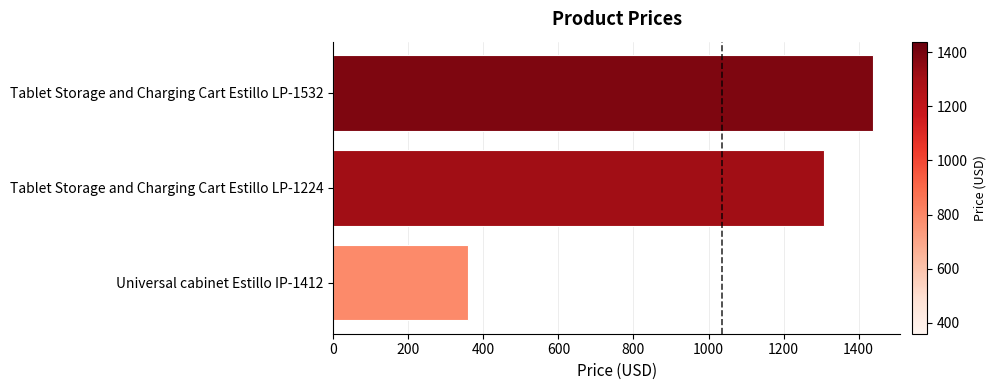

The value at Tablet Storage and Charging Cart Estillo LP-1224 is 658.0. True or false?

False